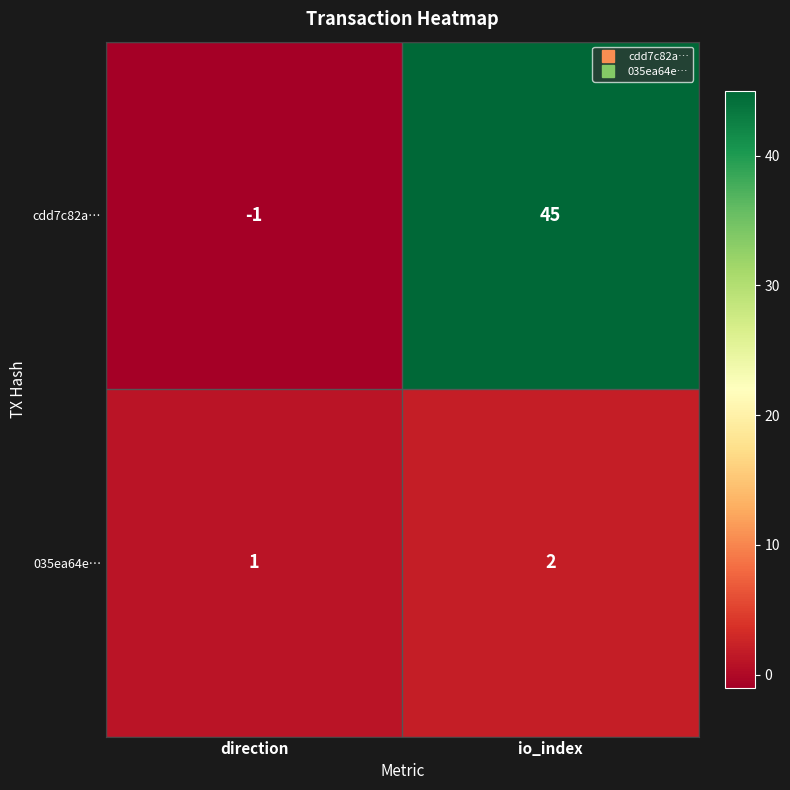

At direction, list the series in order from largest to smallest.

035ea64e…, cdd7c82a…